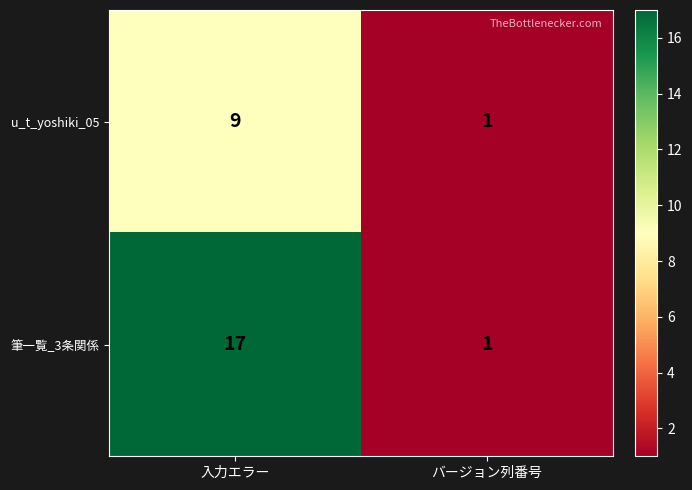

At which label does u_t_yoshiki_05 reach its peak?

入力エラー